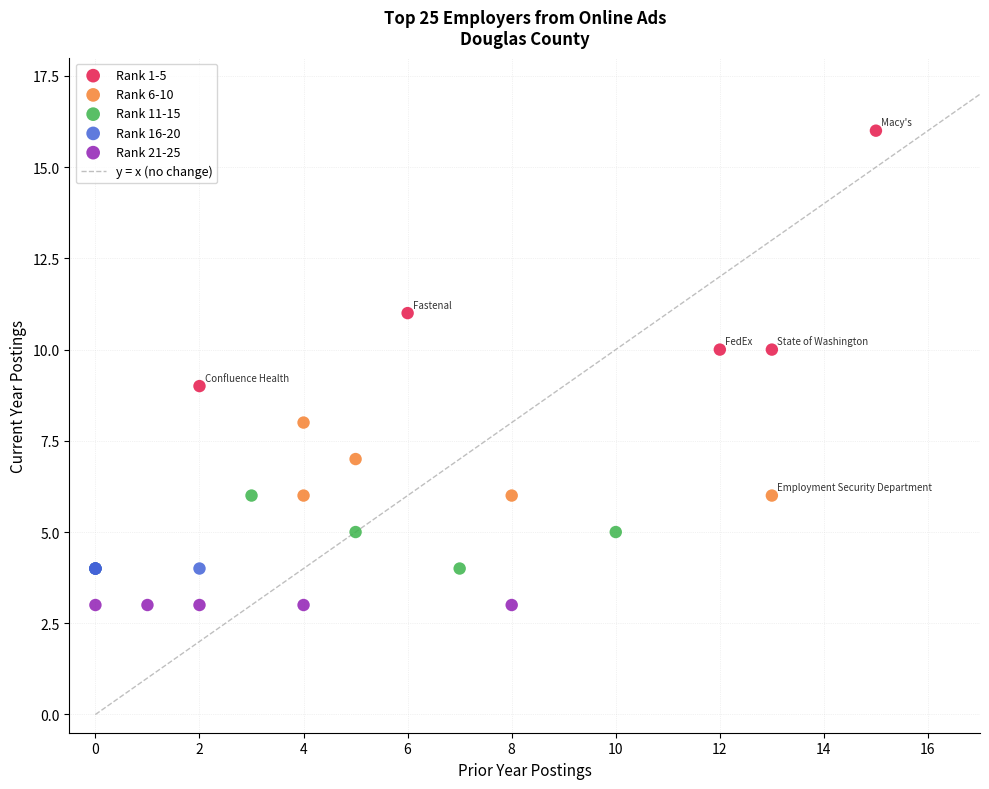

Which series contains the highest Y value?

Rank 1-5